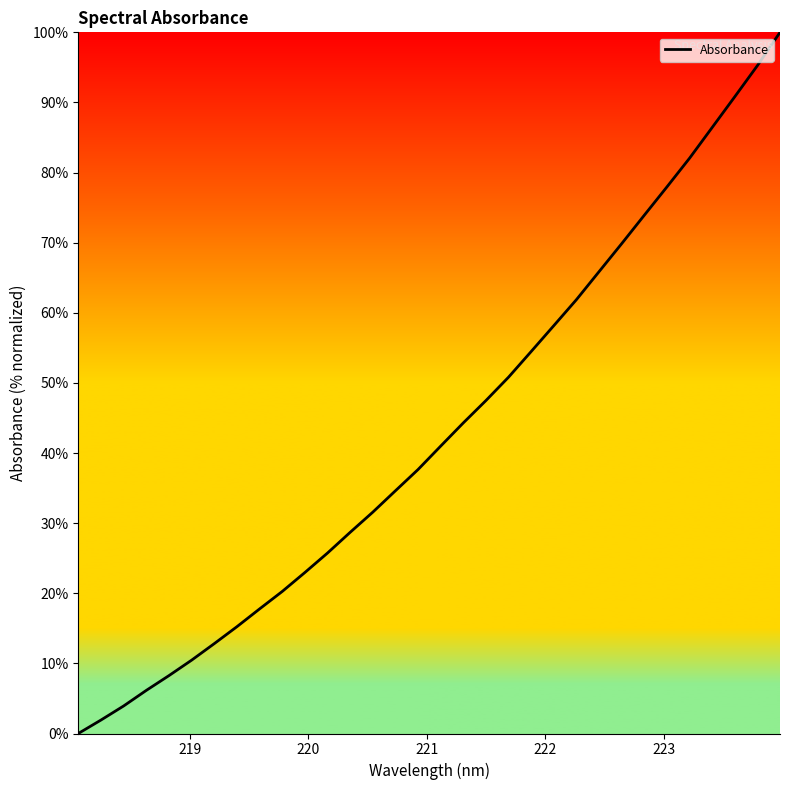

What is the difference between the maximum and minimum values?

100.0